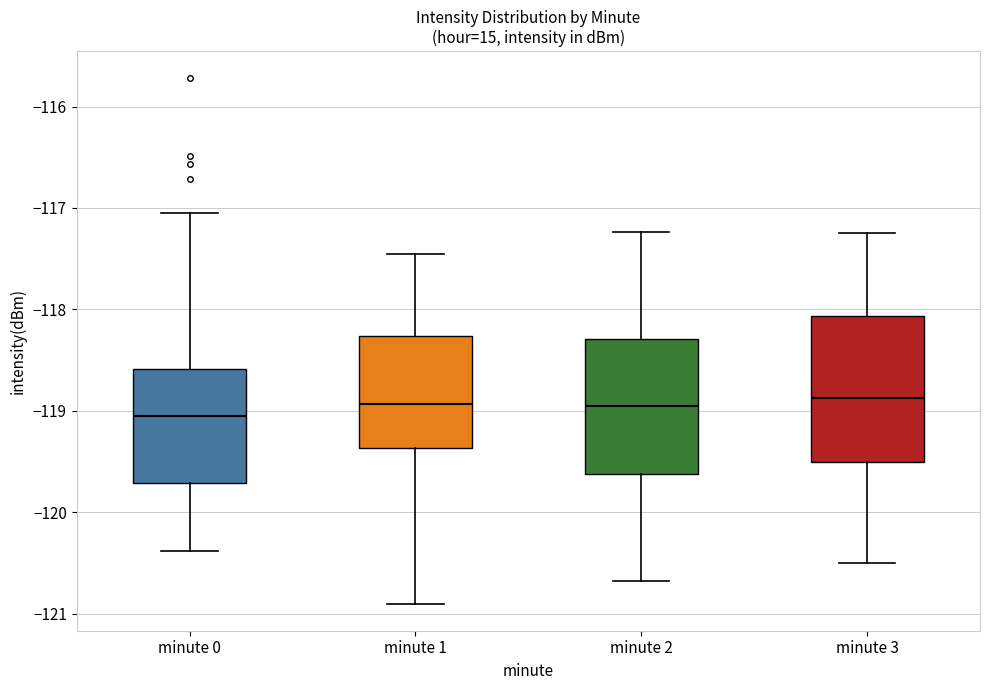

Reading left to right, read every box against the y-axis: the position of its median line, the range the box covers, and the ends of its whiskers. The values are not printed on the chart, so give them approximately, as read against the axis.

minute 0: median -119.0, box -119.7 to -118.6, whiskers -120.4 to -117.0
minute 1: median -118.9, box -119.4 to -118.3, whiskers -120.9 to -117.5
minute 2: median -119.0, box -119.6 to -118.3, whiskers -120.7 to -117.2
minute 3: median -118.9, box -119.5 to -118.1, whiskers -120.5 to -117.2